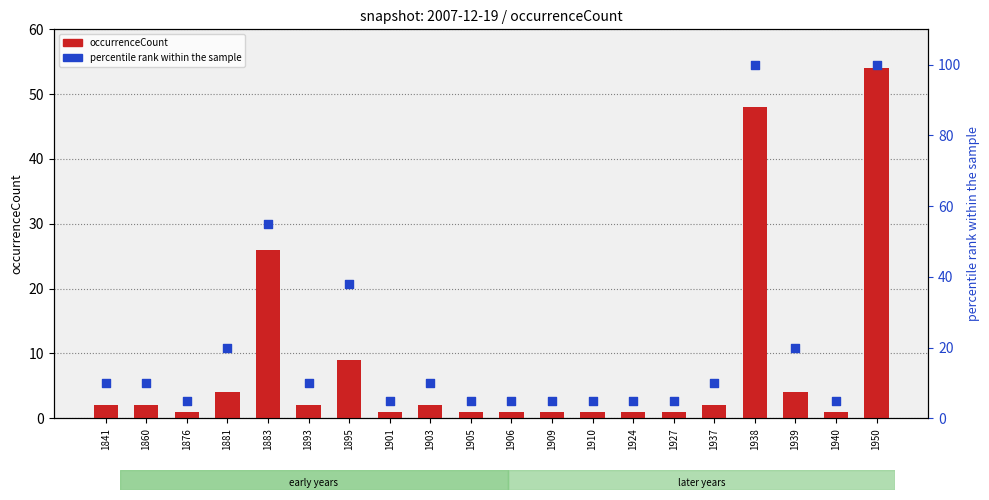

Which series reaches the maximum Y coordinate?

percentile rank within the sample